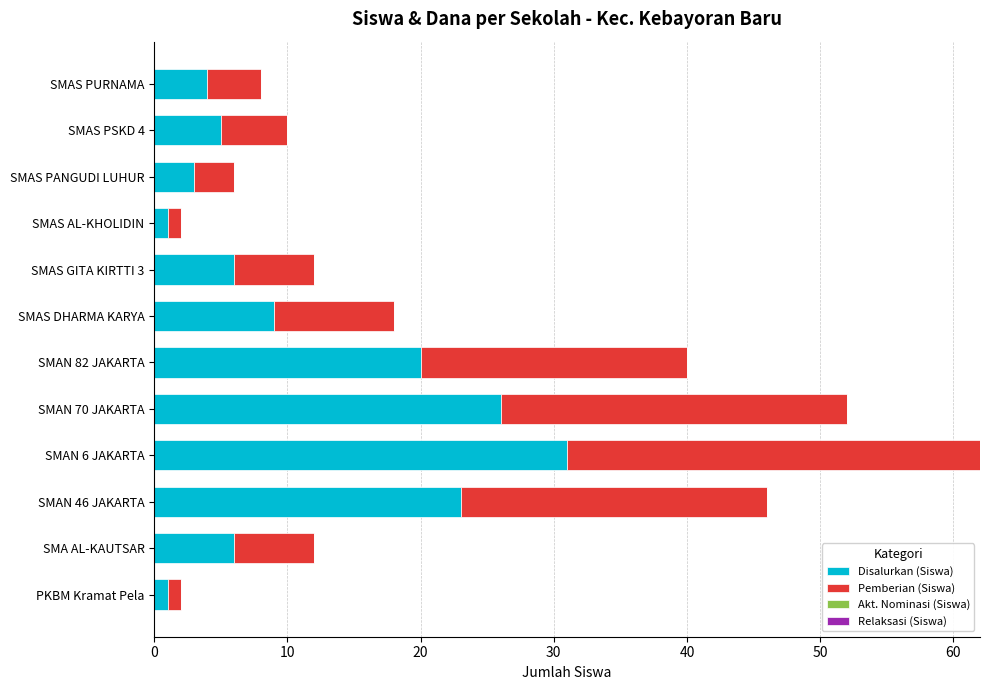

The value of Disalurkan (Siswa) at SMAS PANGUDI LUHUR is 5. True or false?

False